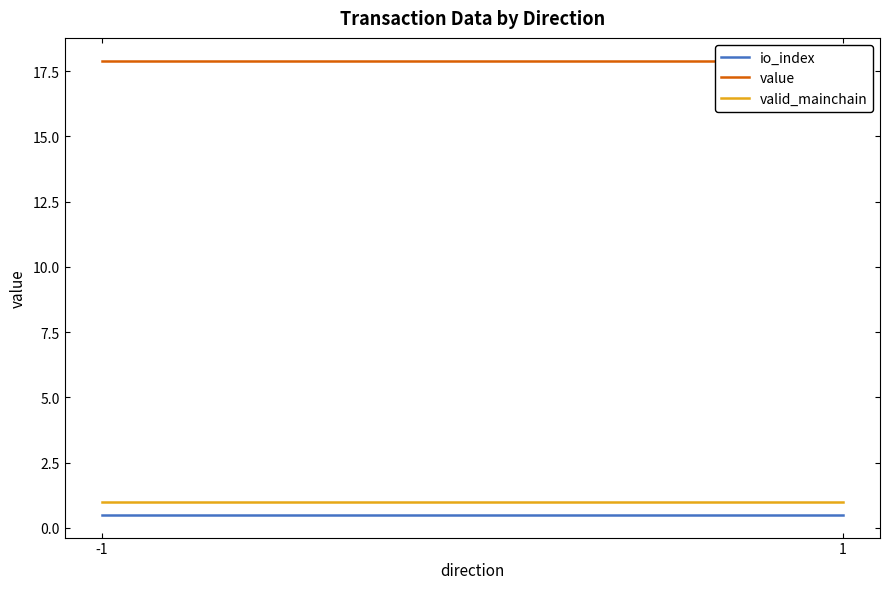

What is the value of the valid_mainchain point at the 2nd from the left?

1.0